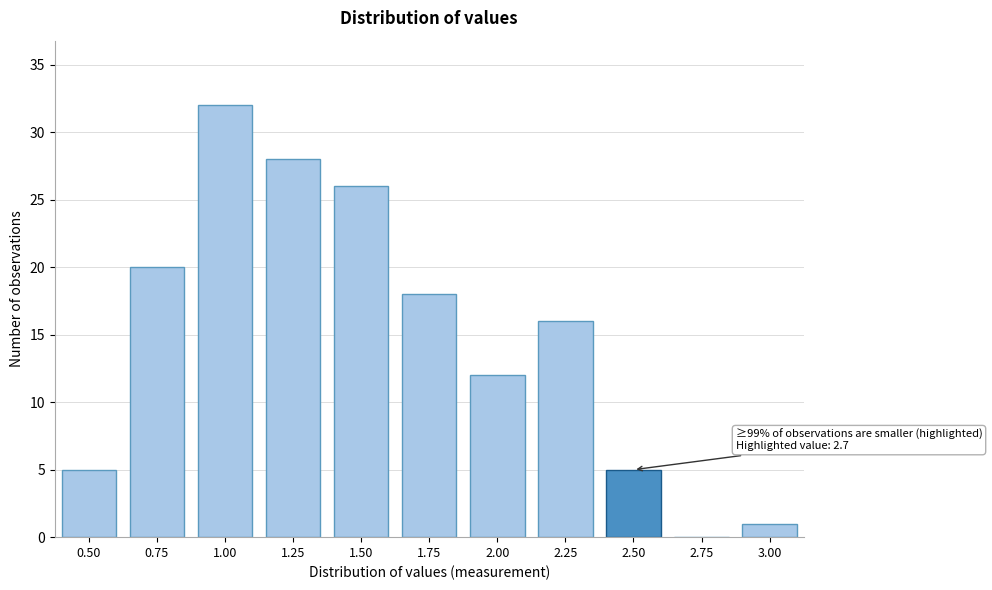

Reading left to right, transcribe all the data shown in this chart.

0.50=5	0.75=20	1.00=32	1.25=28	1.50=26	1.75=18	2.00=12	2.25=16	2.50=5	2.75=0	3.00=1